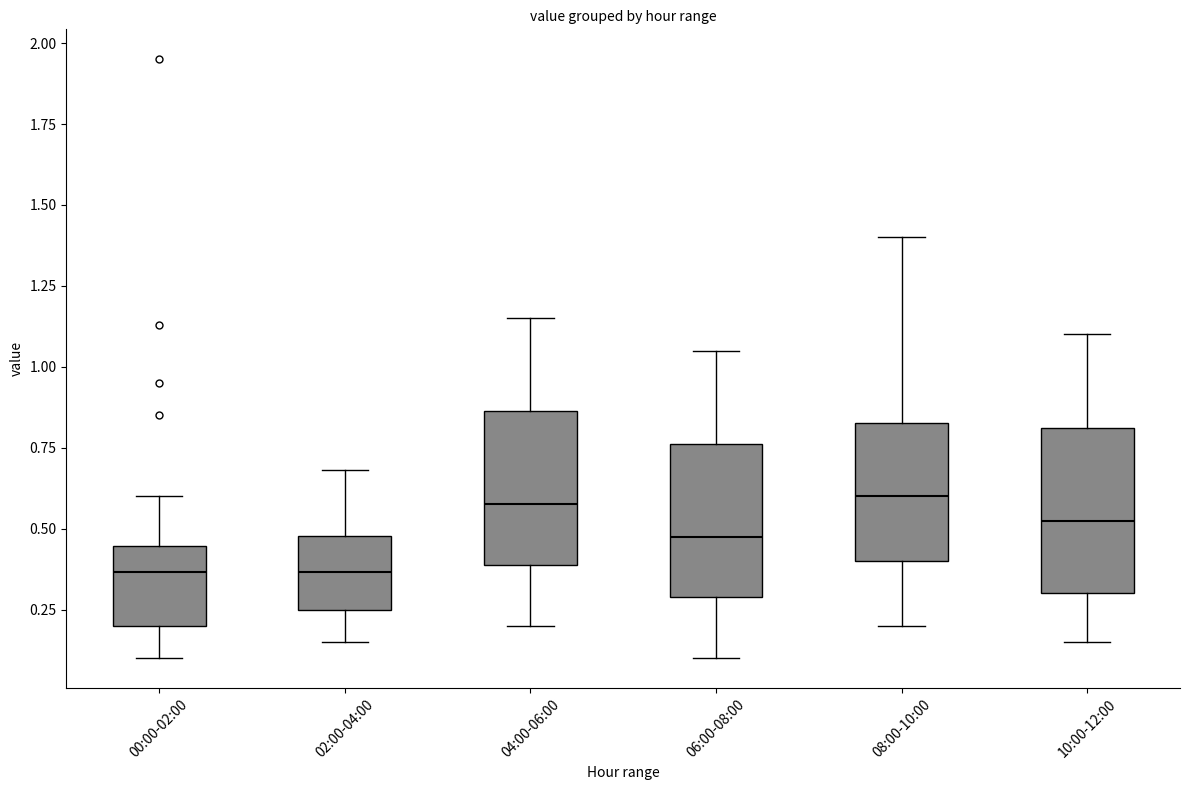

Where is the upper edge of the box for 04:00-06:00 on the y-axis? The values are not printed on the chart, so give them approximately, as read against the axis.

0.85